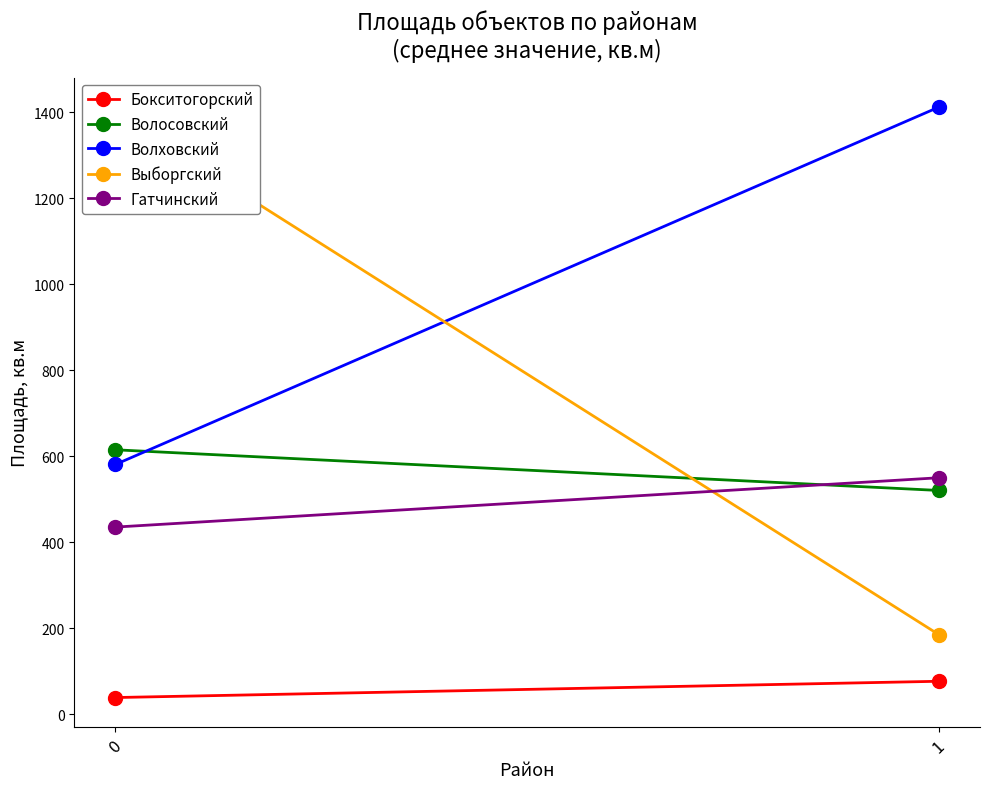

True or false: Бокситогорский has a value of 39.3 at 0.

True